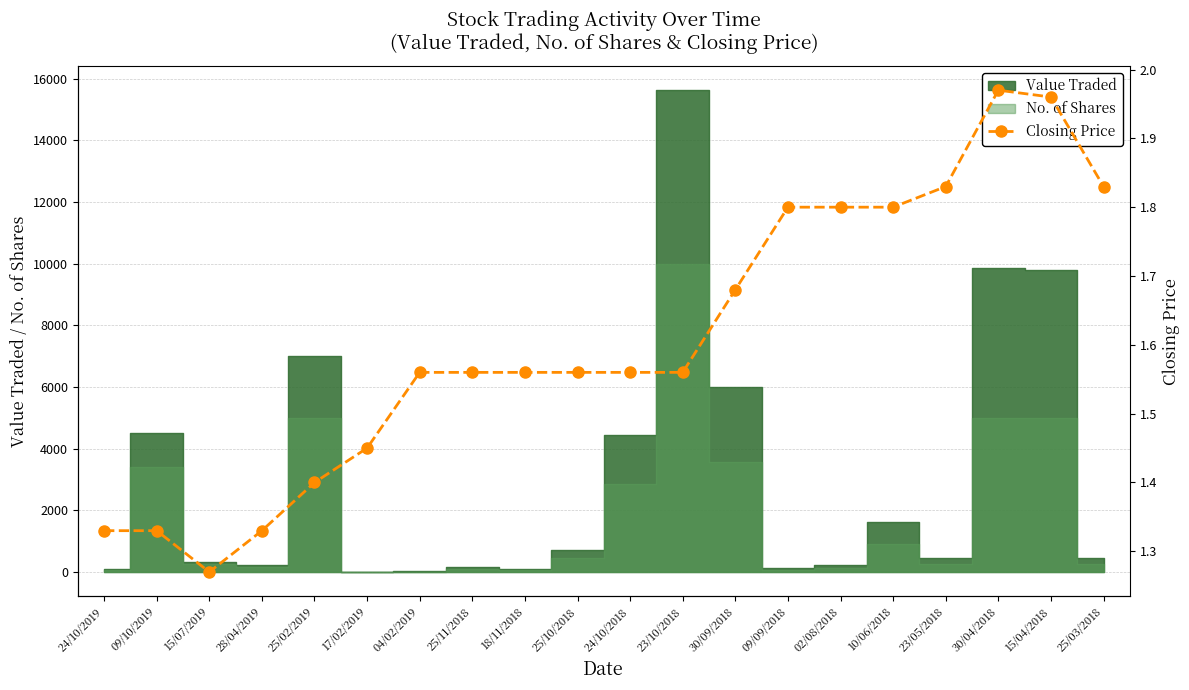

List the labels in order of value, smallest first.

15/07/2019, 24/10/2019, 09/10/2019, 28/04/2019, 25/02/2019, 17/02/2019, 04/02/2019, 25/11/2018, 18/11/2018, 25/10/2018, 24/10/2018, 23/10/2018, 30/09/2018, 09/09/2018, 02/08/2018, 10/06/2018, 23/05/2018, 25/03/2018, 15/04/2018, 30/04/2018